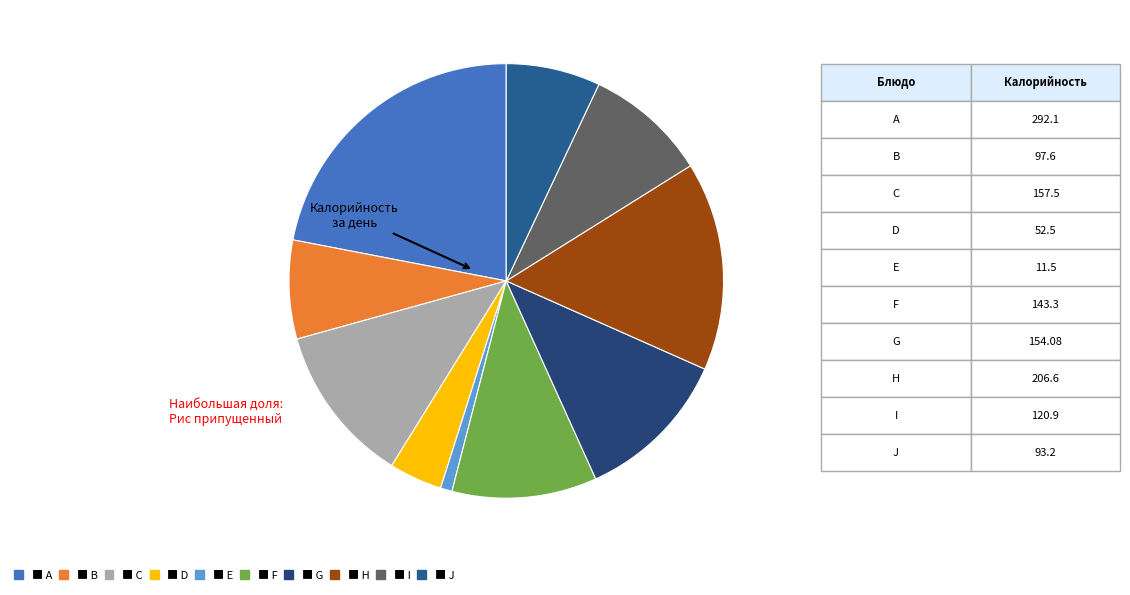

How many slices are in this pie chart?

10